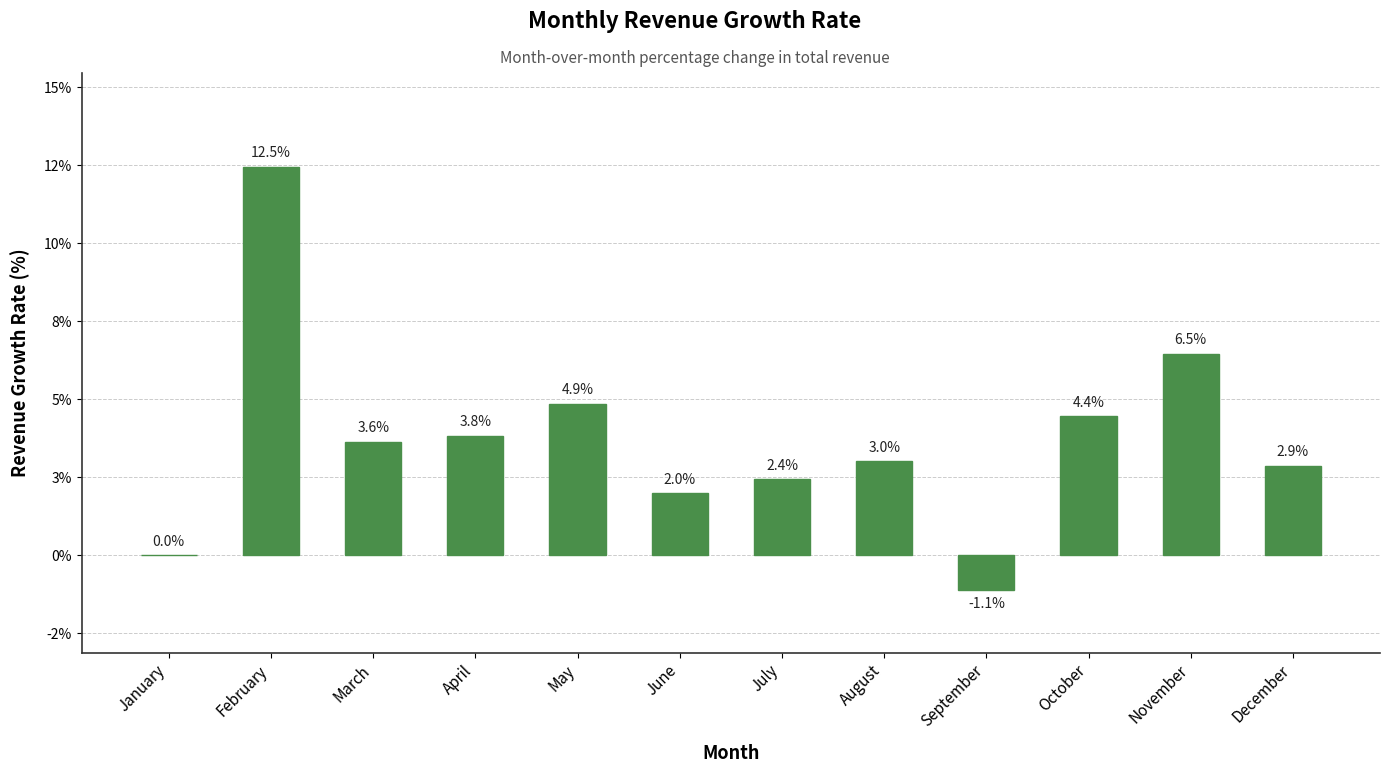

The value at February is 0.2. True or false?

False